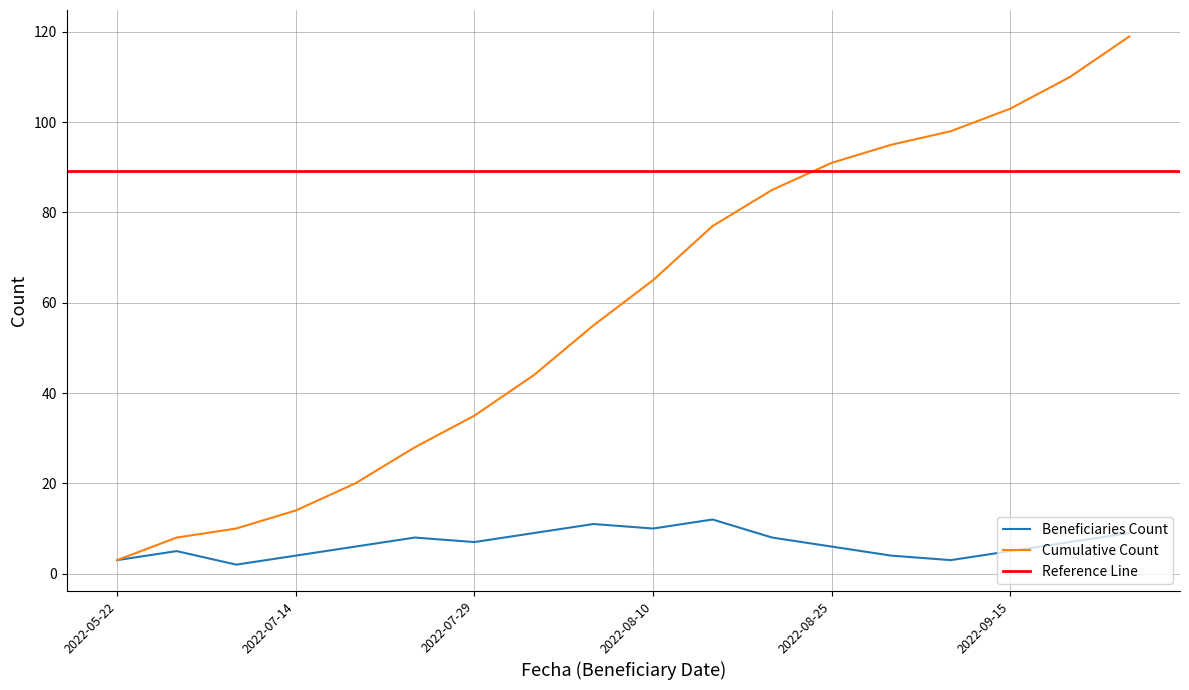

At which label is Beneficiaries Count closest to 7?

2022-07-29